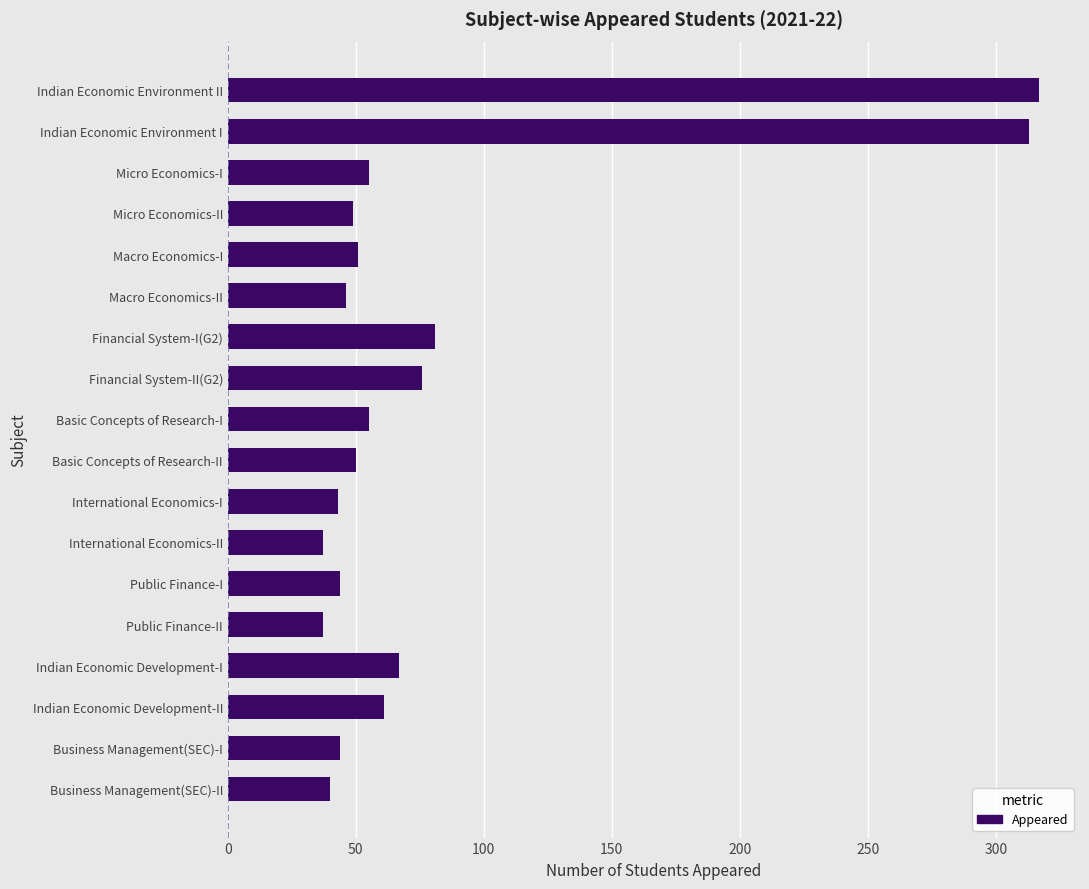

How many data points are less than 51?

9